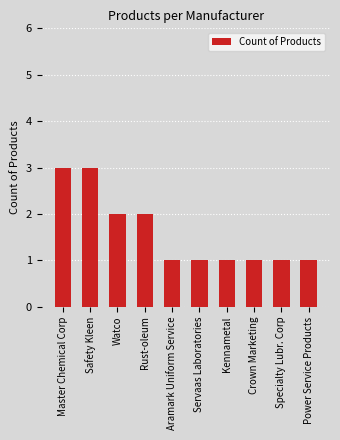

Are the bars horizontal?

No